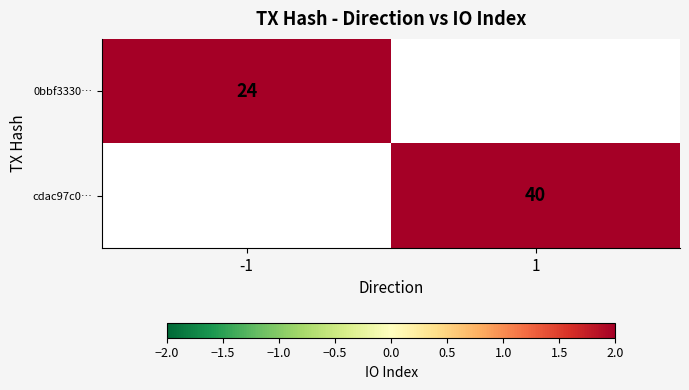

The 0bbf3330… series shows 24 at -1. True or false?

True